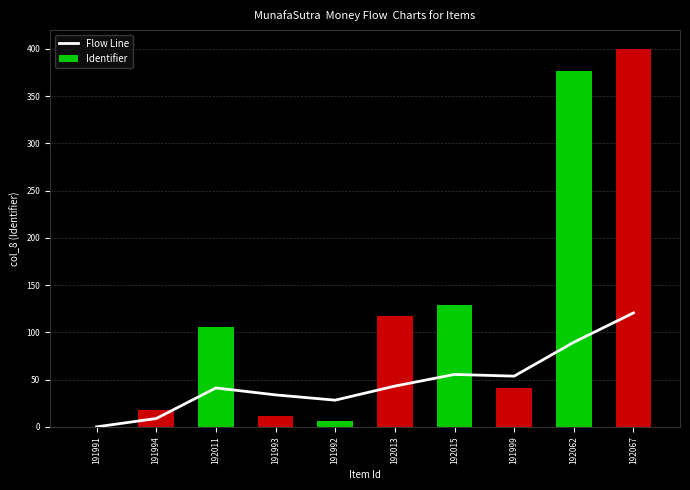

Reading left to right, transcribe all the data shown in this chart.

Flow Line: 191991=0.0	191994=8.8	192011=41.2	191993=33.8	191992=28.2	192013=43.1	192015=55.5	191999=53.7	192062=89.5	192067=120.6
Identifier: 191991=0.0	191994=17.6	192011=105.9	191993=11.8	191992=5.9	192013=117.6	192015=129.4	191999=41.2	192062=376.5	192067=400.0